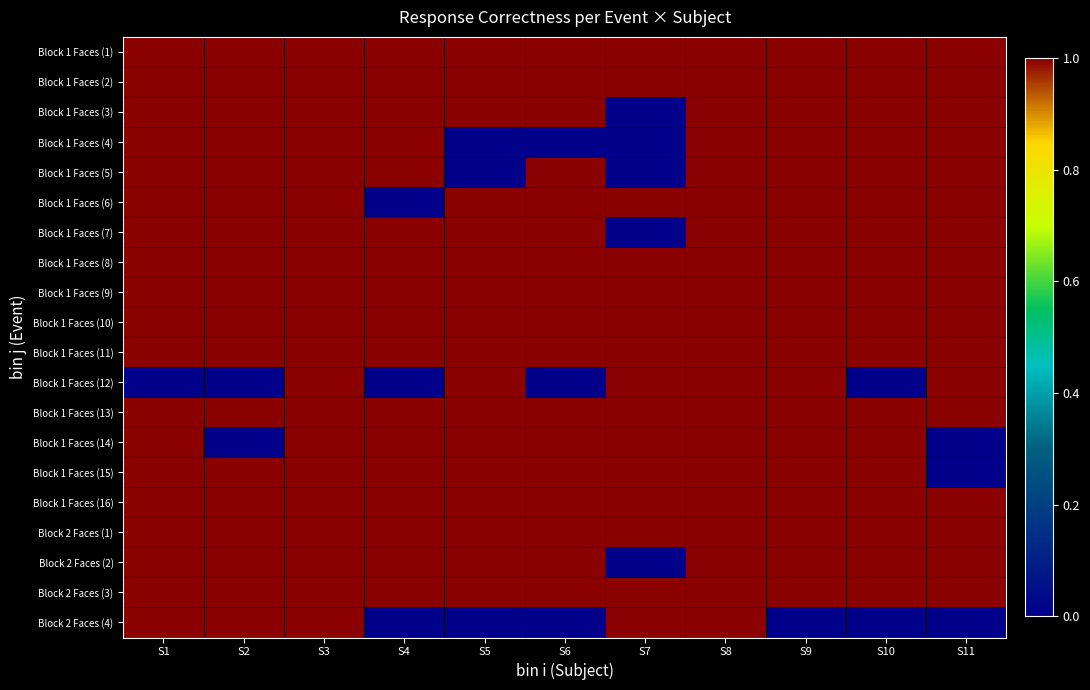

How many series are shown in this chart?

20